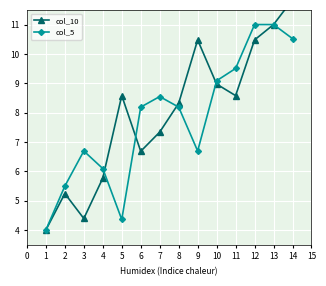

What is the value of the col_5 point at the 7th from the left?

8.5